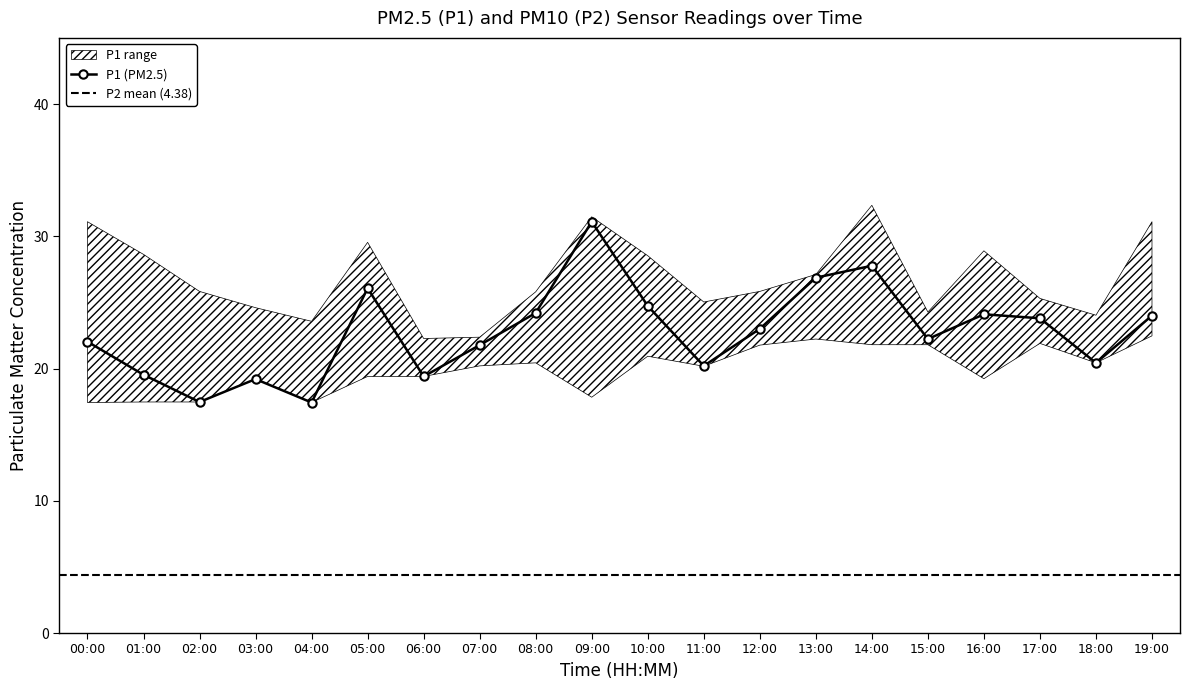

What is the difference between the values at 05:00 and 07:00?

4.3